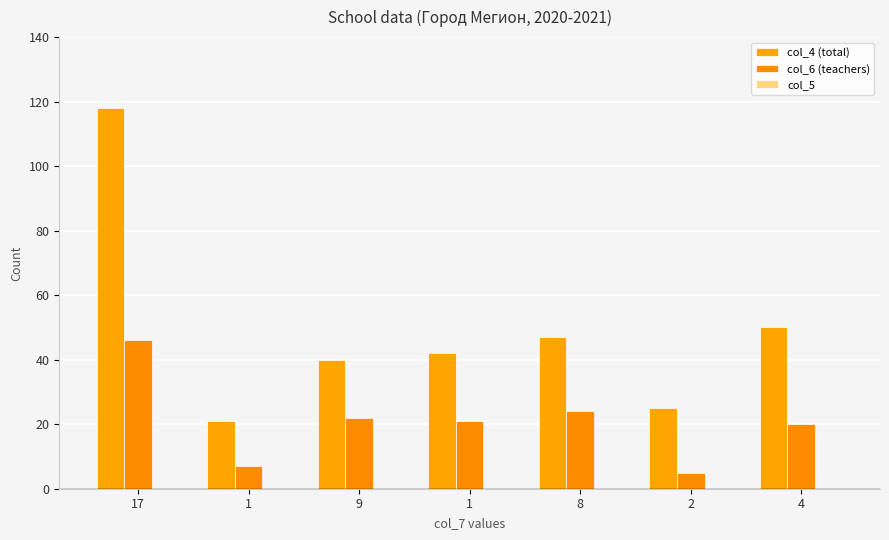

How many bars are there in total?

14